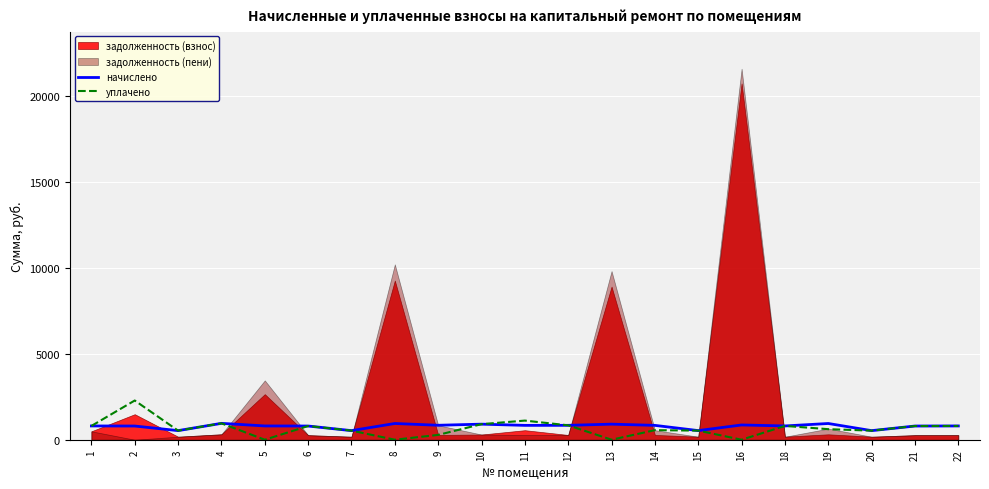

What is the sum of the начислено values at 18 and 9?

1641.5